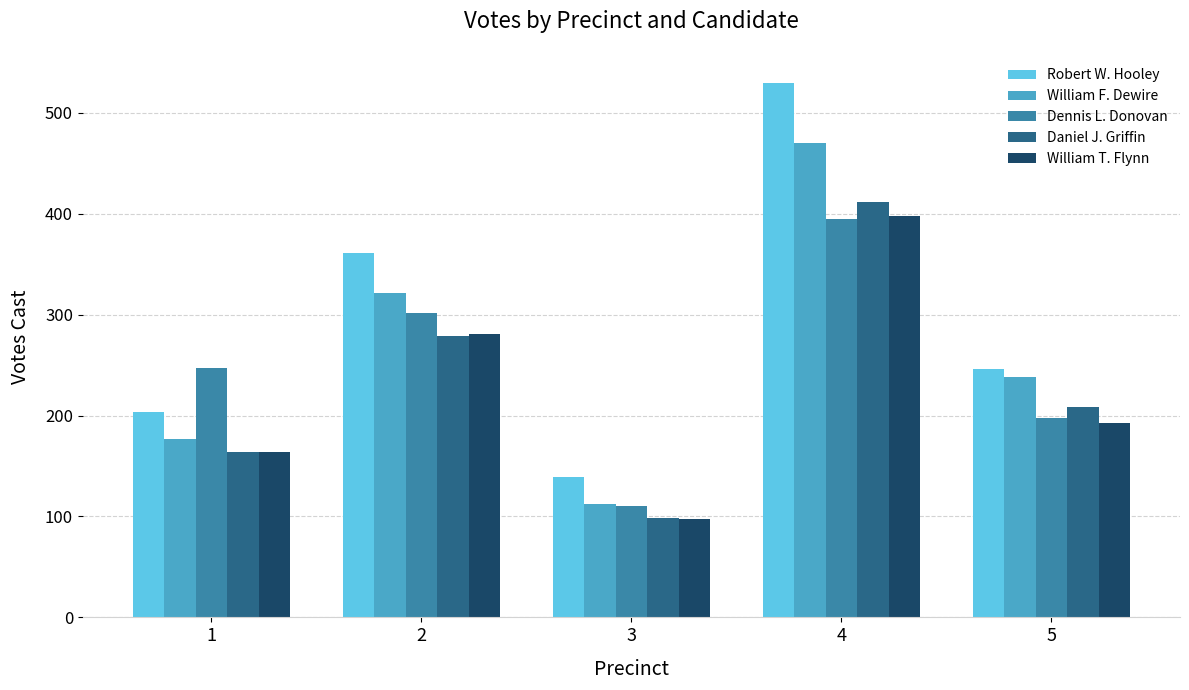

What is the lowest value of the Robert W. Hooley series?

139